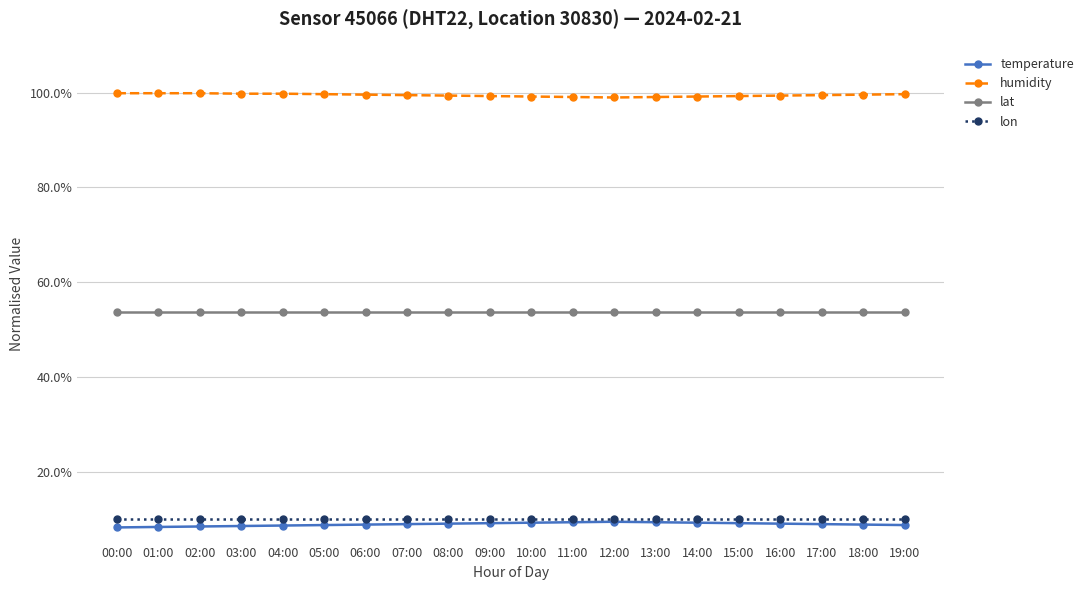

Does the chart have visible grid lines?

Yes